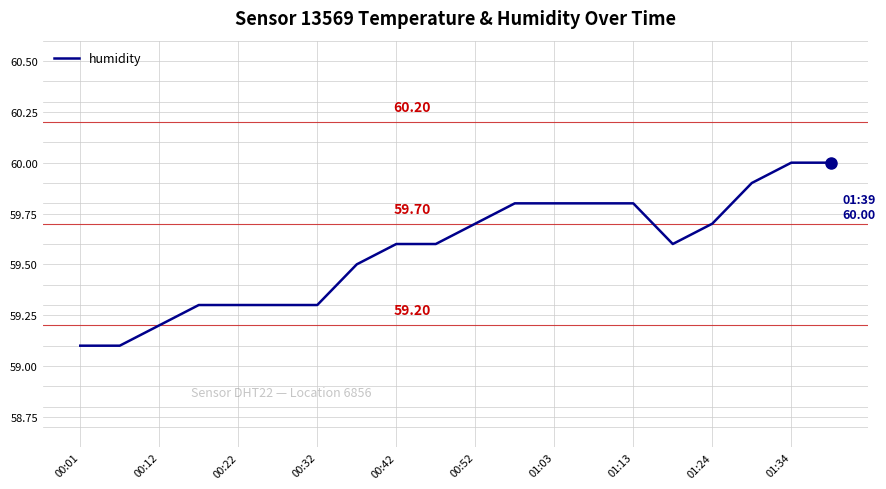

How many lines are shown in the chart?

1